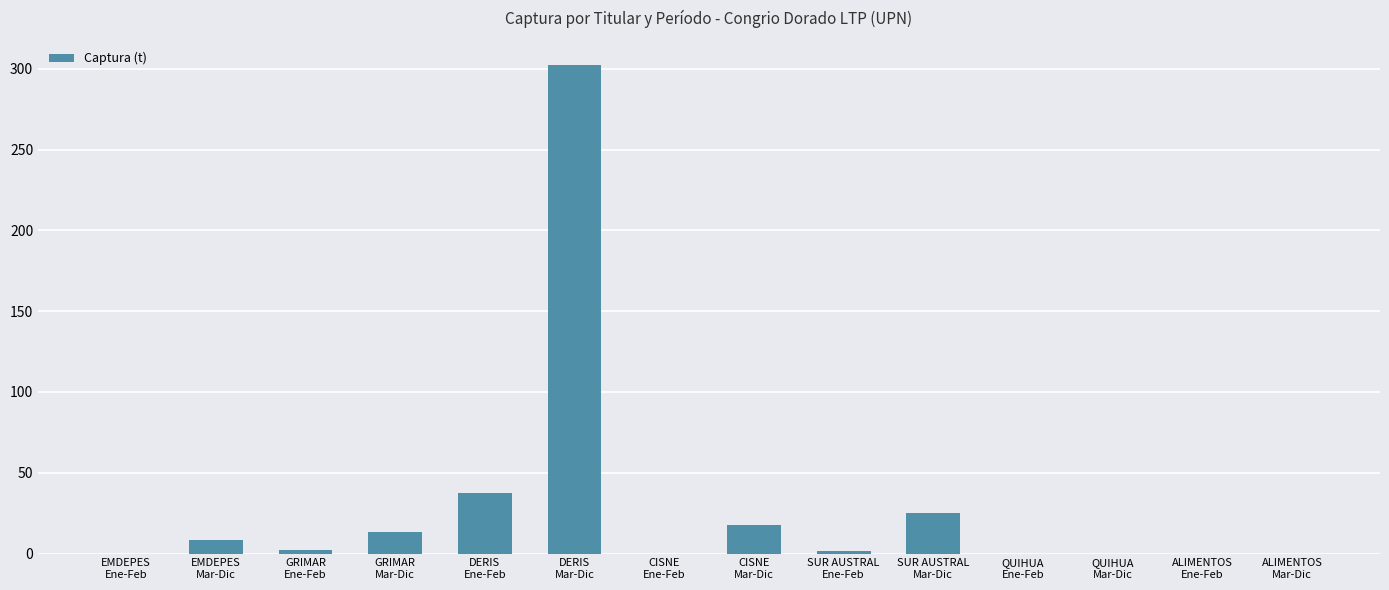

How many categories are shown in the chart?

14